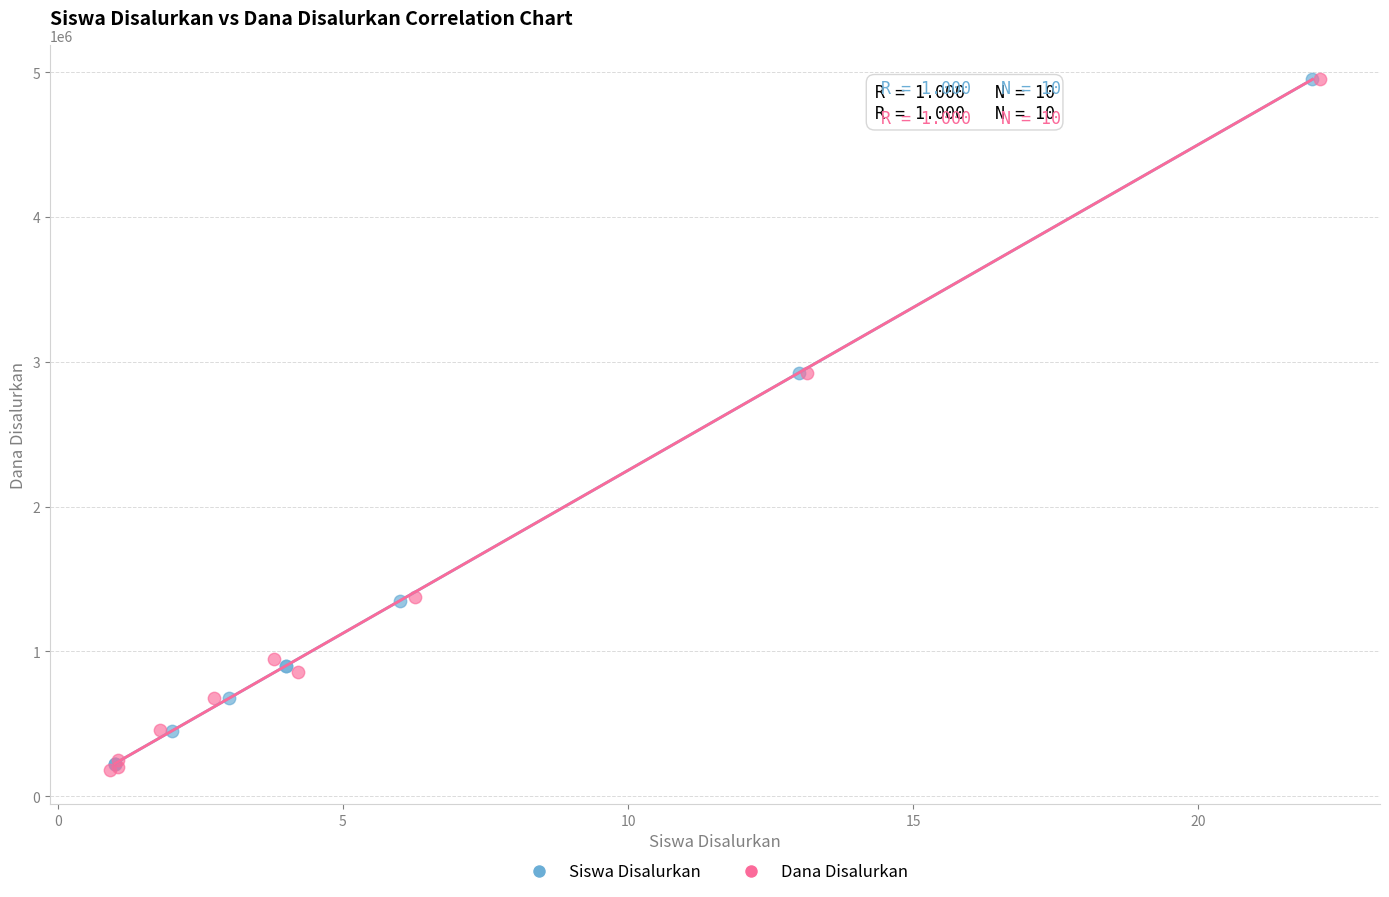

What are all the series names shown in the legend?

Siswa Disalurkan, Dana Disalurkan